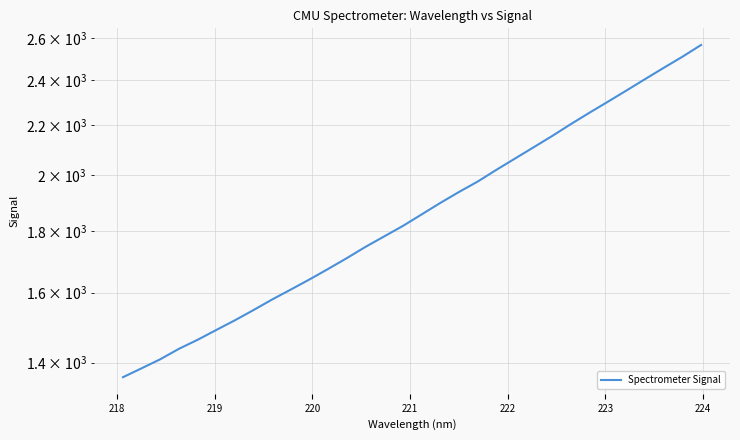

The chart shows a value of 2159.7 at 222. True or false?

False